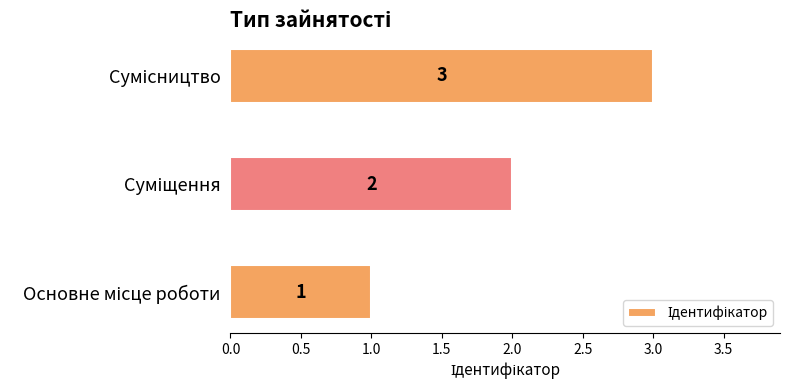

What is the greatest value displayed?

3